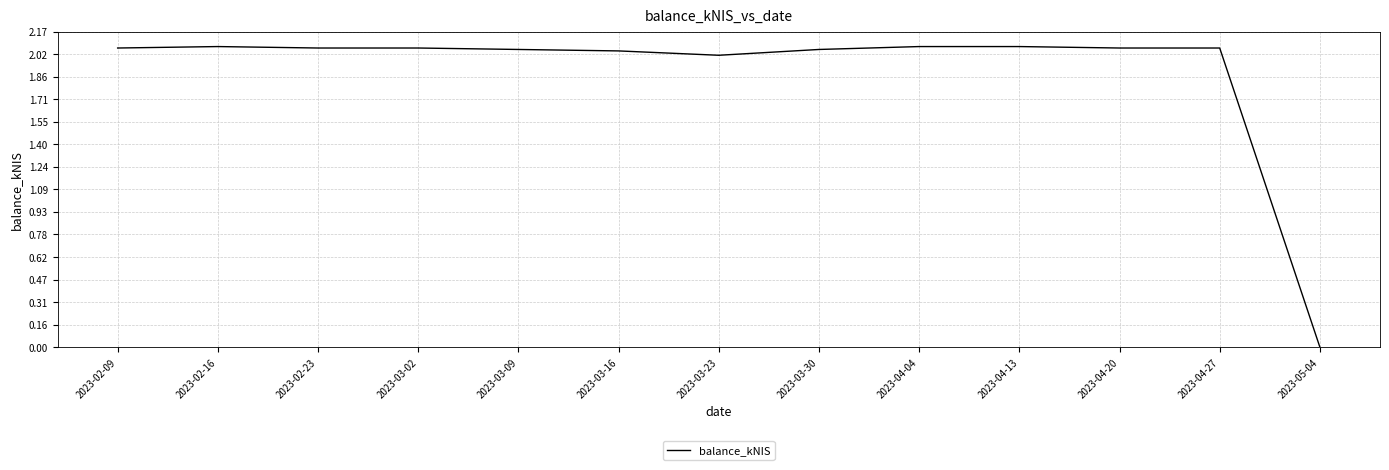

What position from the left is 2023-04-04?

9